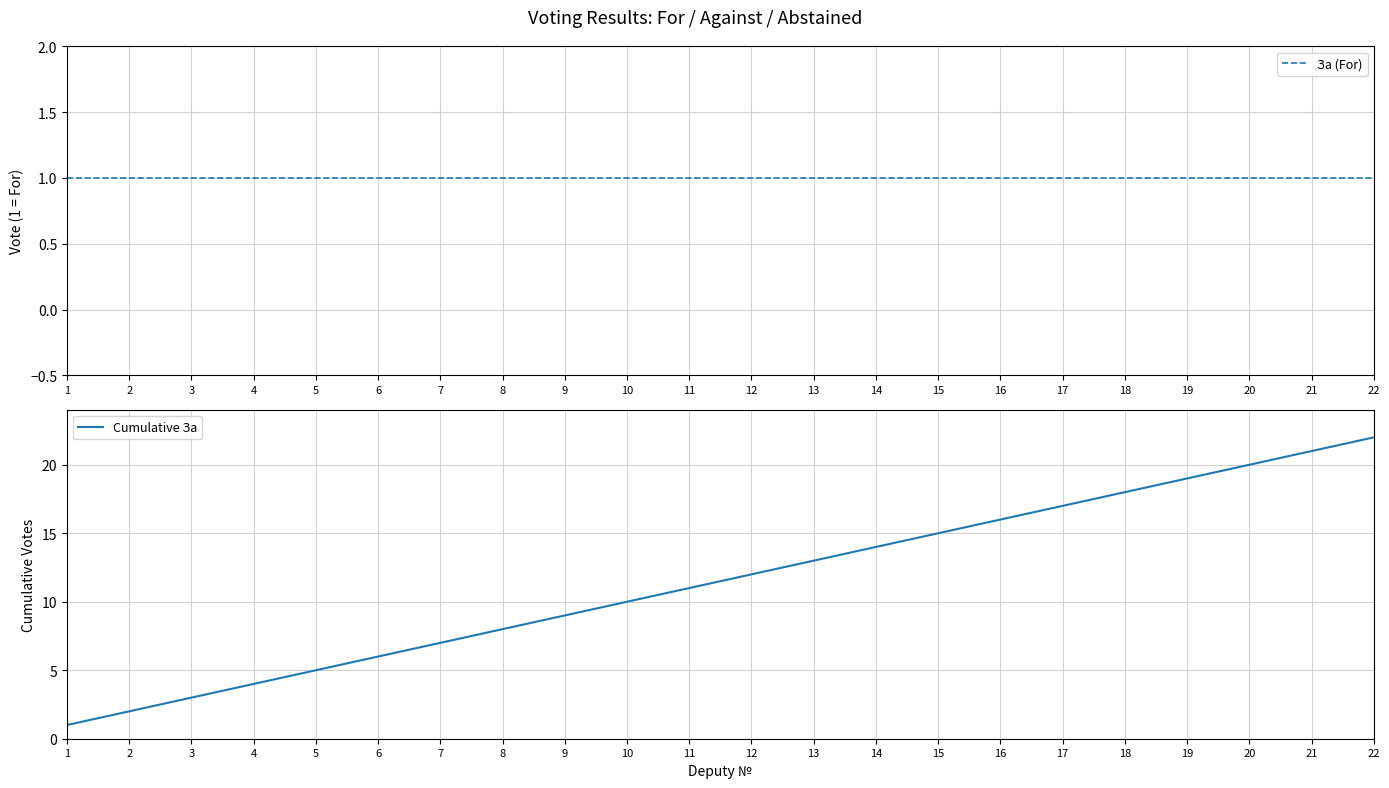

What is the maximum value shown in the chart?

22